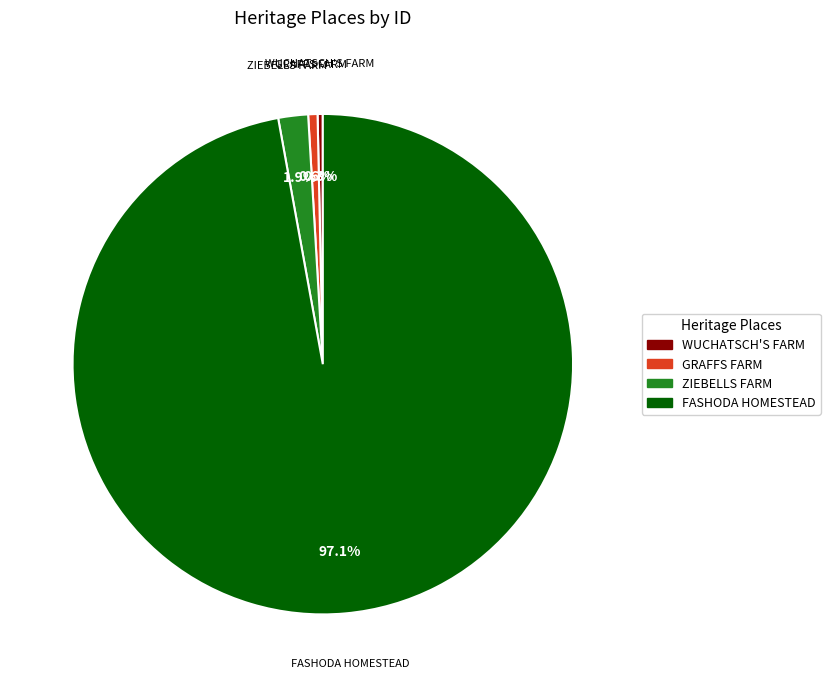

Does GRAFFS FARM represent more than half of the total?

No